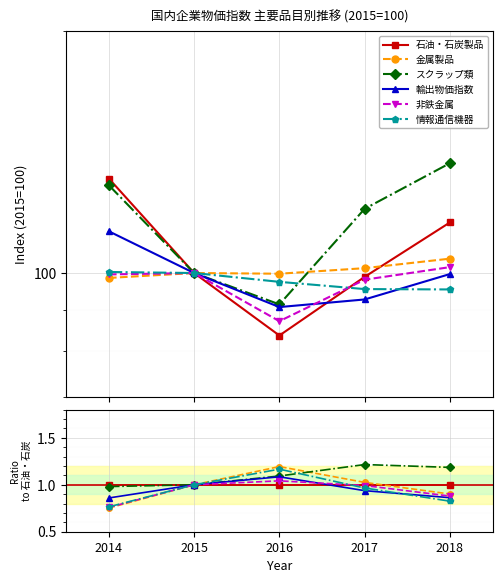

What are all the series names shown in the legend?

石油・石炭製品, 金属製品, スクラップ類, 輸出物価指数, 非鉄金属, 情報通信機器